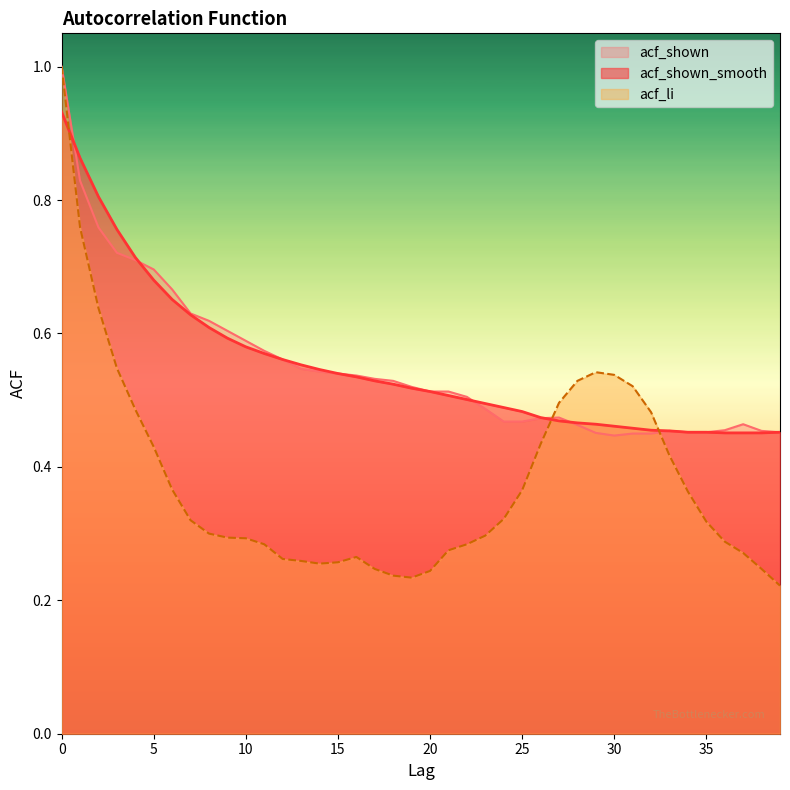

True or false: acf_shown has a value of 0.5 at 21.

True